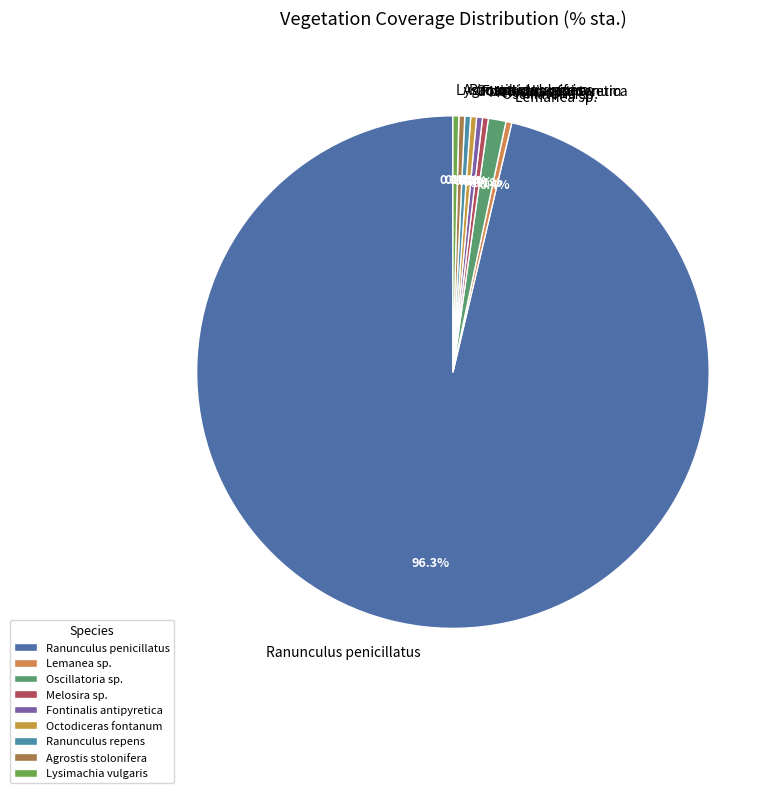

What is the largest slice in the pie chart?

Ranunculus penicillatus